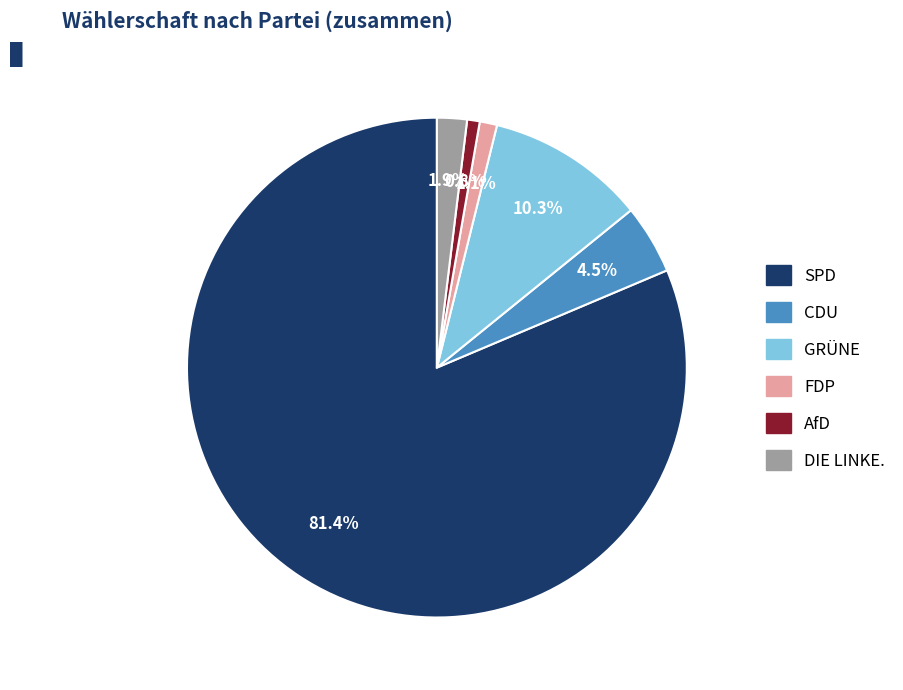

Is it true that SPD is 90% of the pie?

False